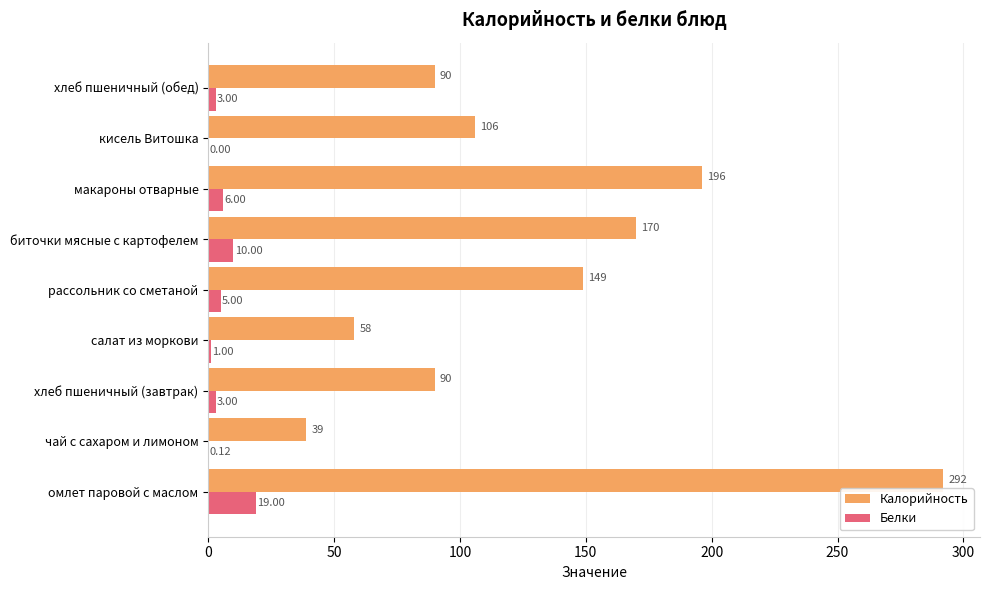

Which series has the largest total across all categories?

Калорийность